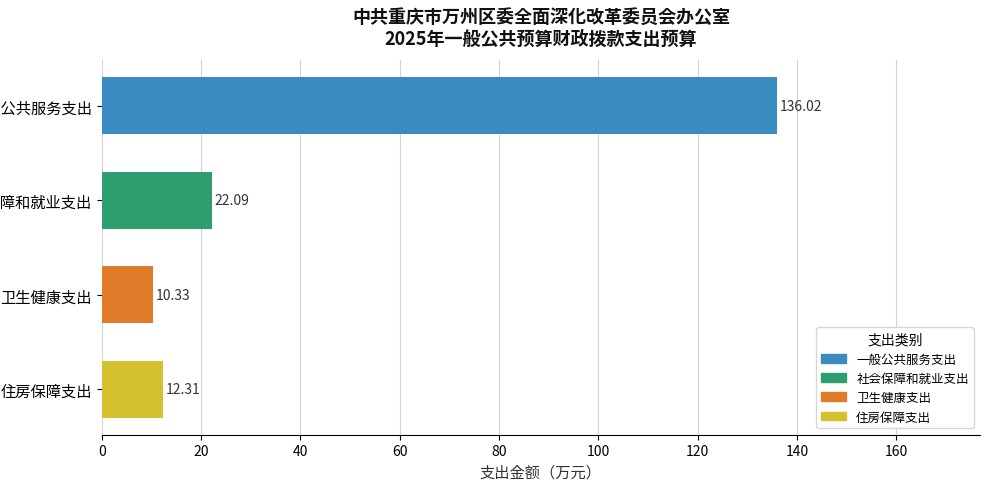

Which label corresponds to the smallest value in the chart?

卫生健康支出